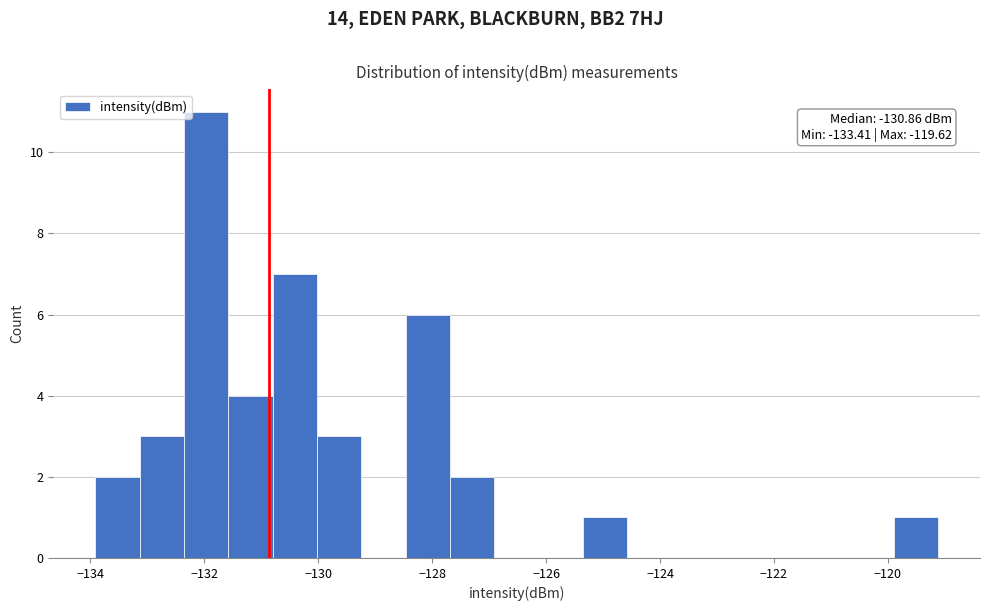

Around what value on the x-axis is the tallest bar? Give the approximate position of its centre, as read against the axis.

-132.0